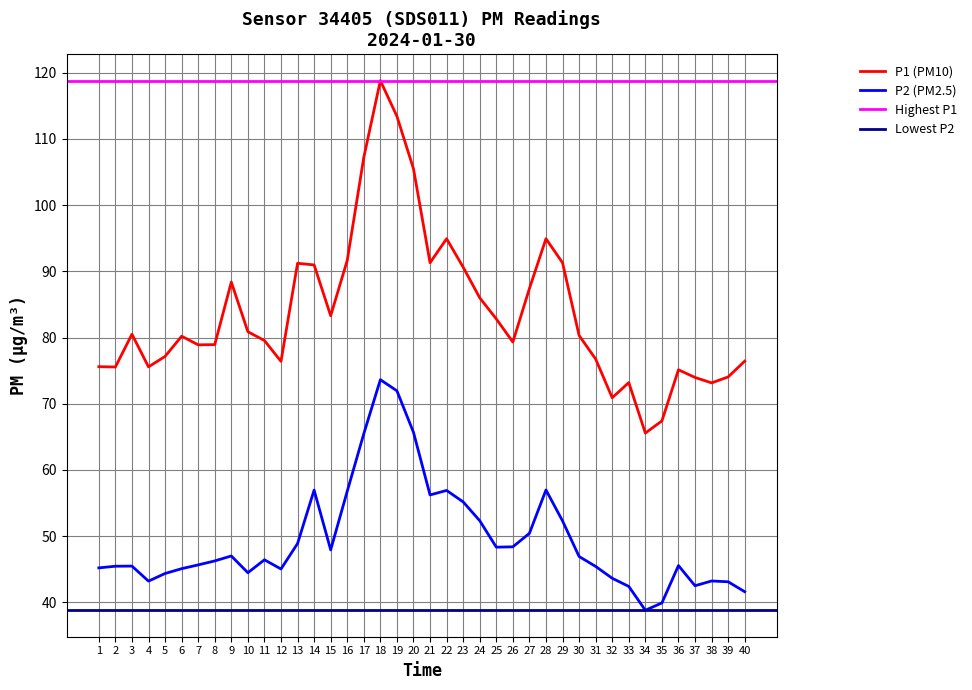

True or false: P2 (PM2.5) and P1 (PM10) intersect in this chart.

False